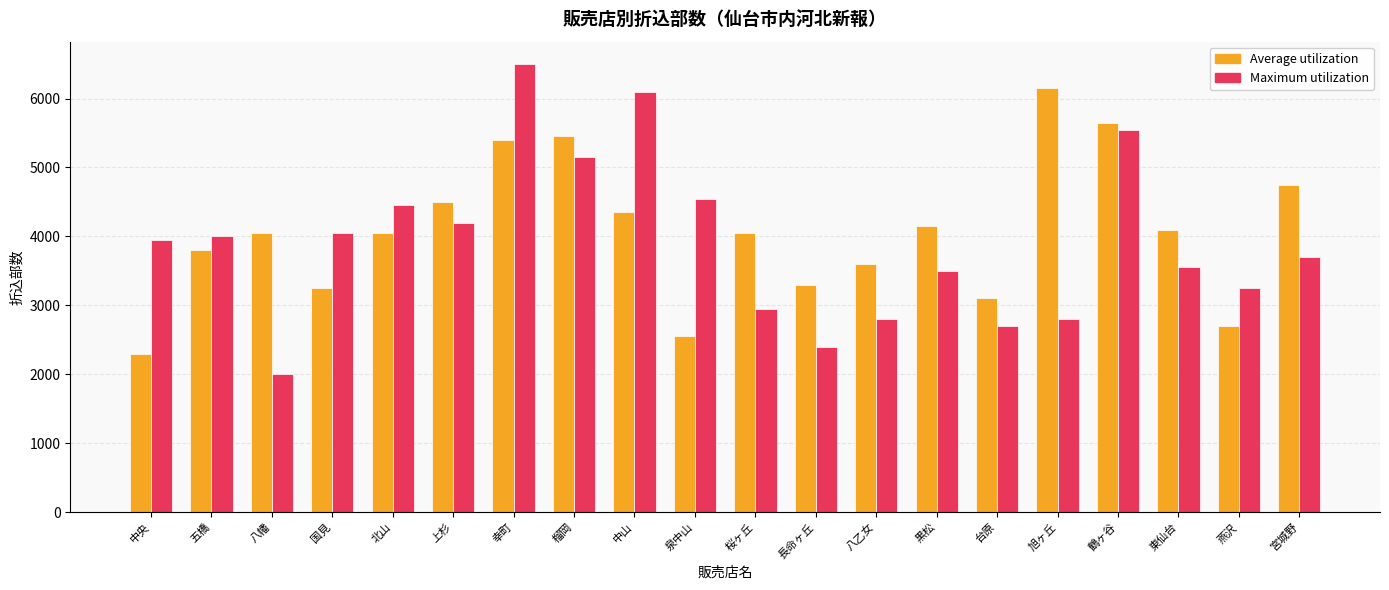

Which series has the largest total across all categories?

Average utilization